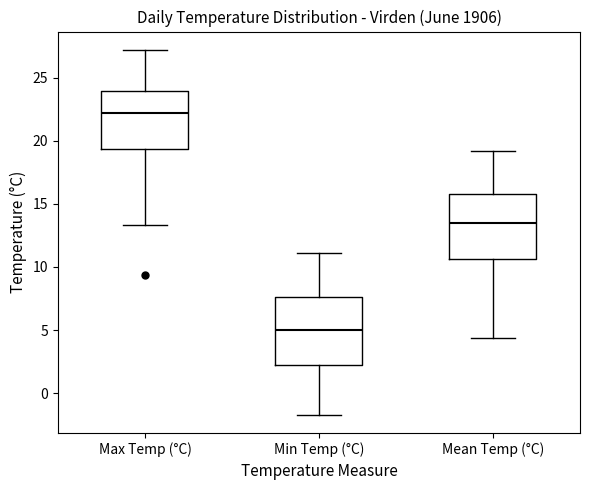

Which box has the lowest median line?

Min Temp (°C)